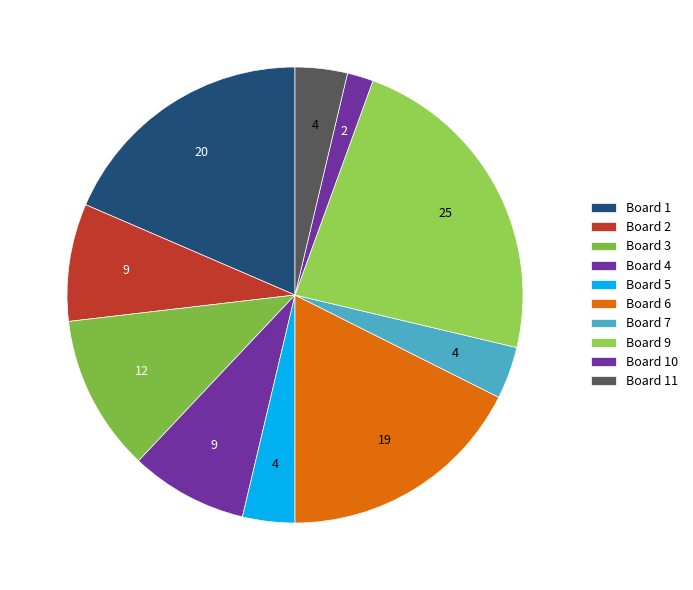

Does any single category account for the majority?

No